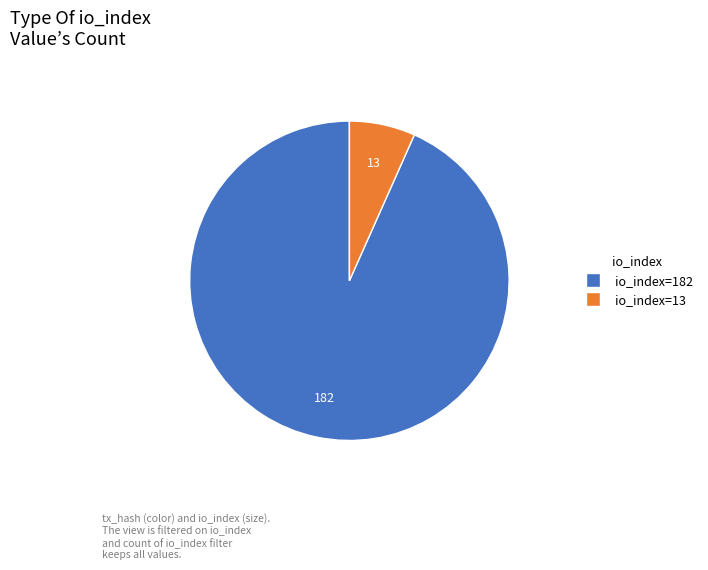

Is it true that io_index=182 is 93% of the pie?

True